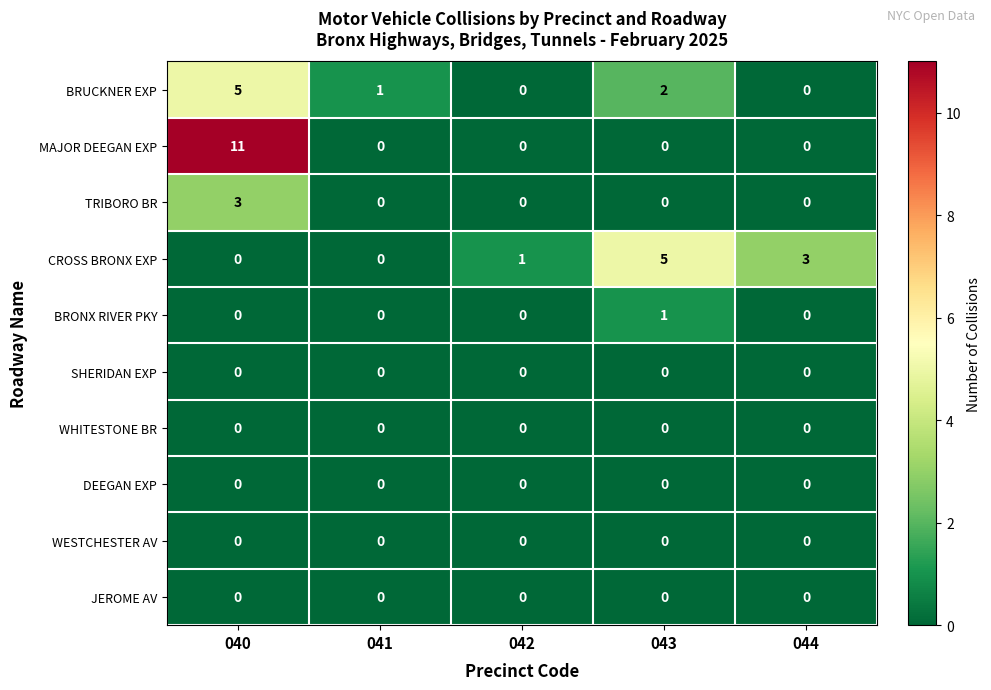

Is it true that BRONX RIVER PKY equals 0 at 040?

True